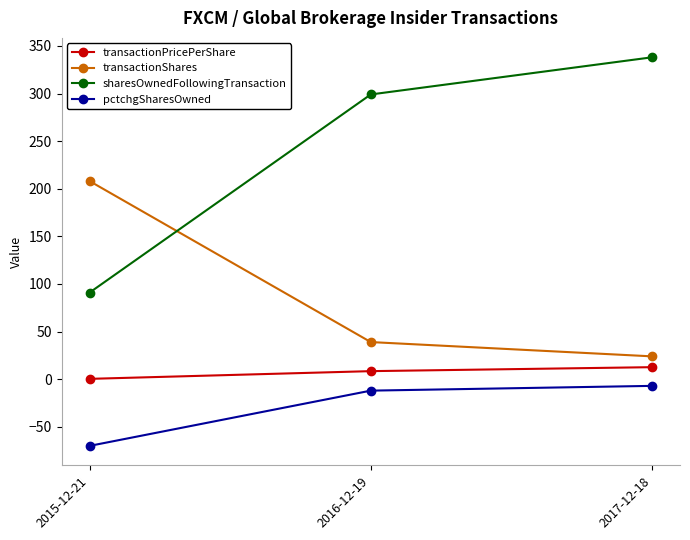

At which label does transactionPricePerShare first exceed 8?

2016-12-19